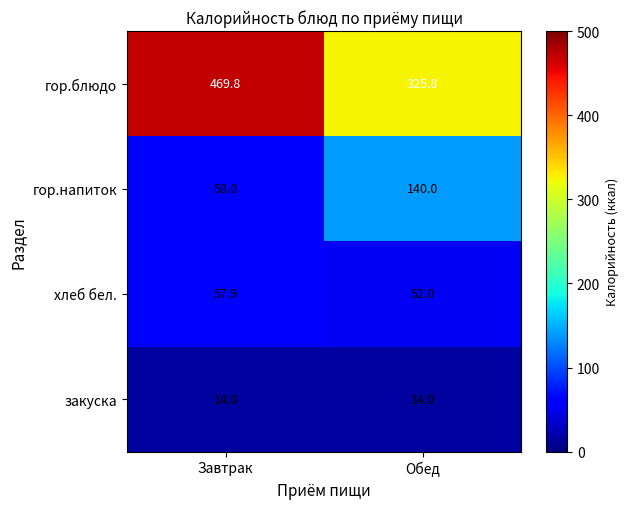

How many data points does each series have?

2